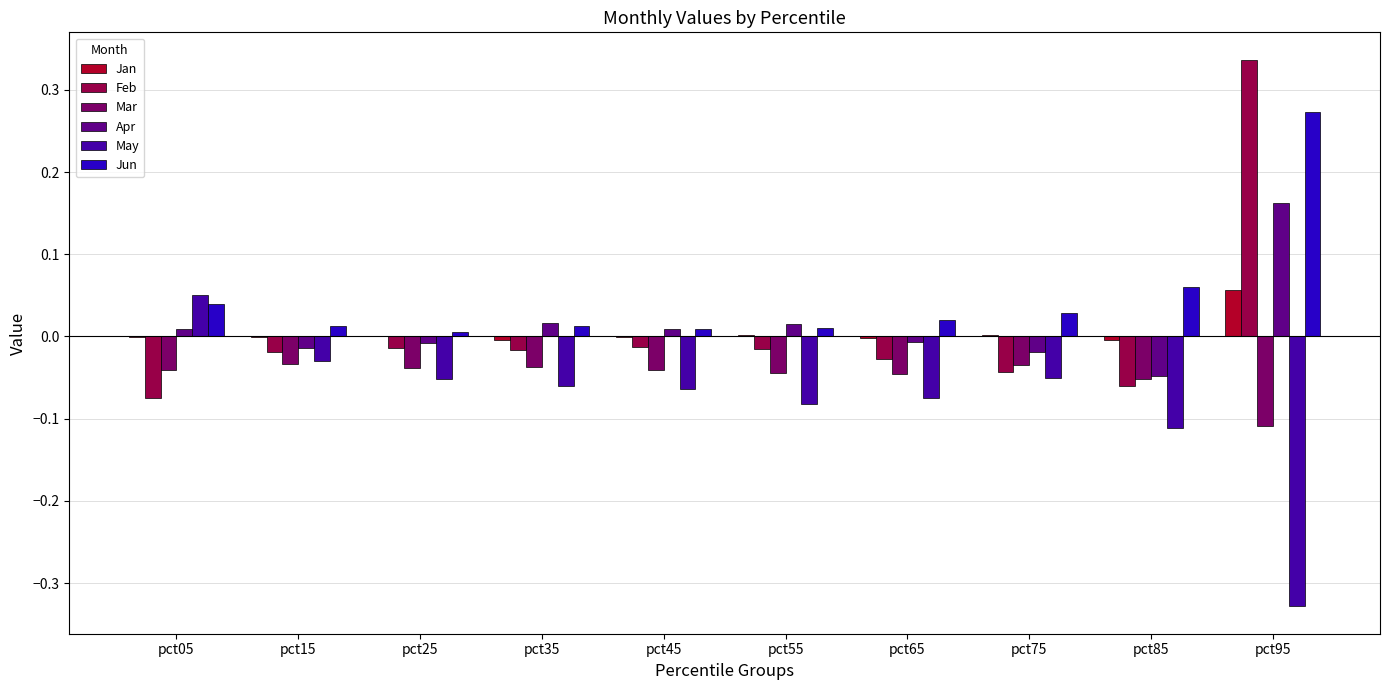

Which series has the largest total across all categories?

Jun